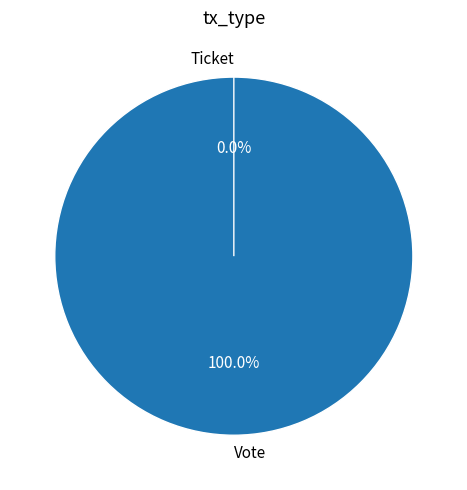

What is the largest slice in the pie chart?

Vote